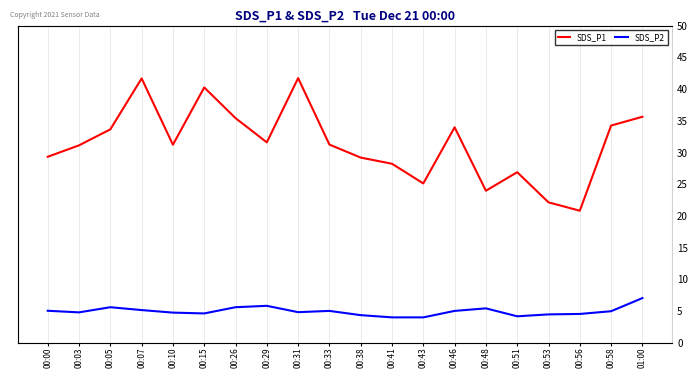

What is the difference between the SDS_P1 values at 00:56 and 00:58?

13.4